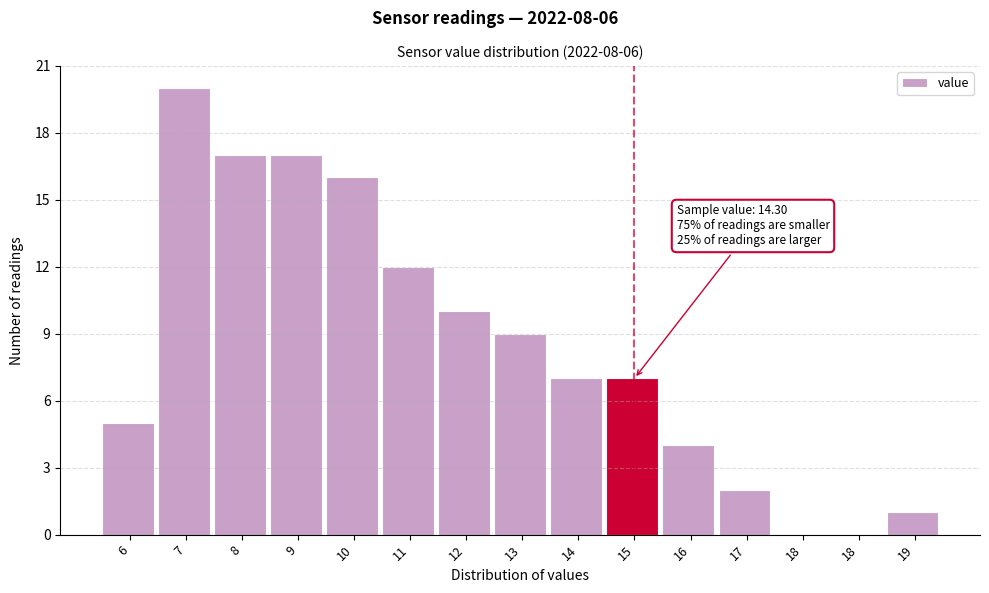

Count the number of data series in this chart.

1